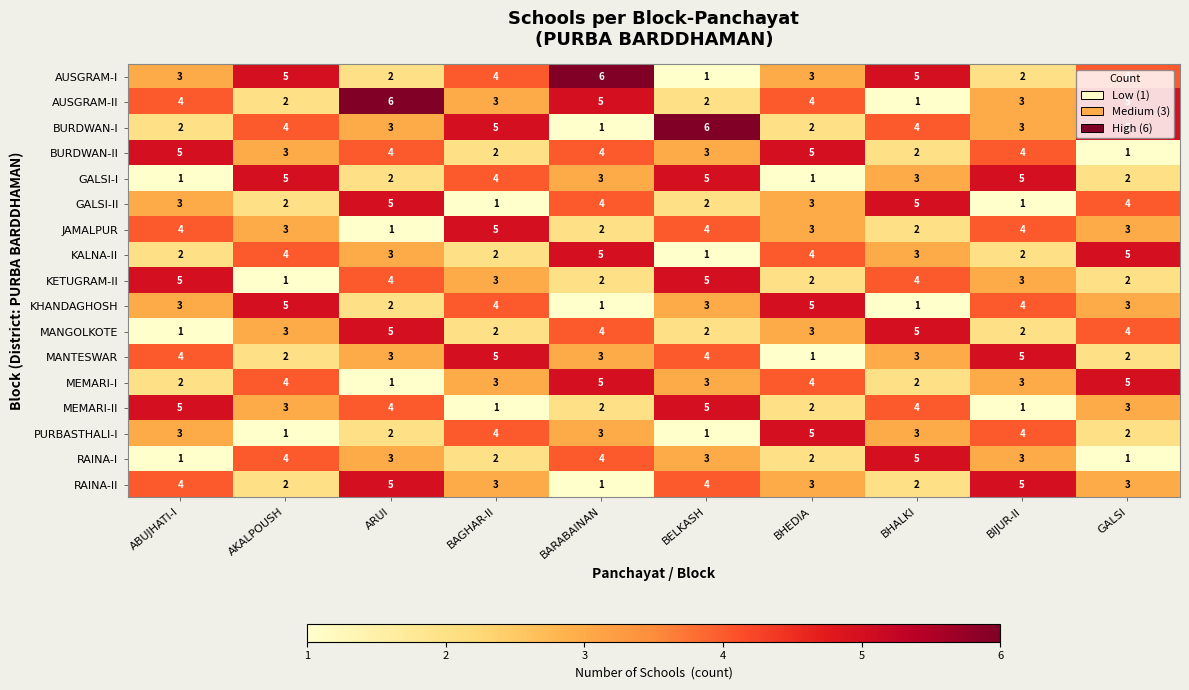

What is the greatest value displayed?

6